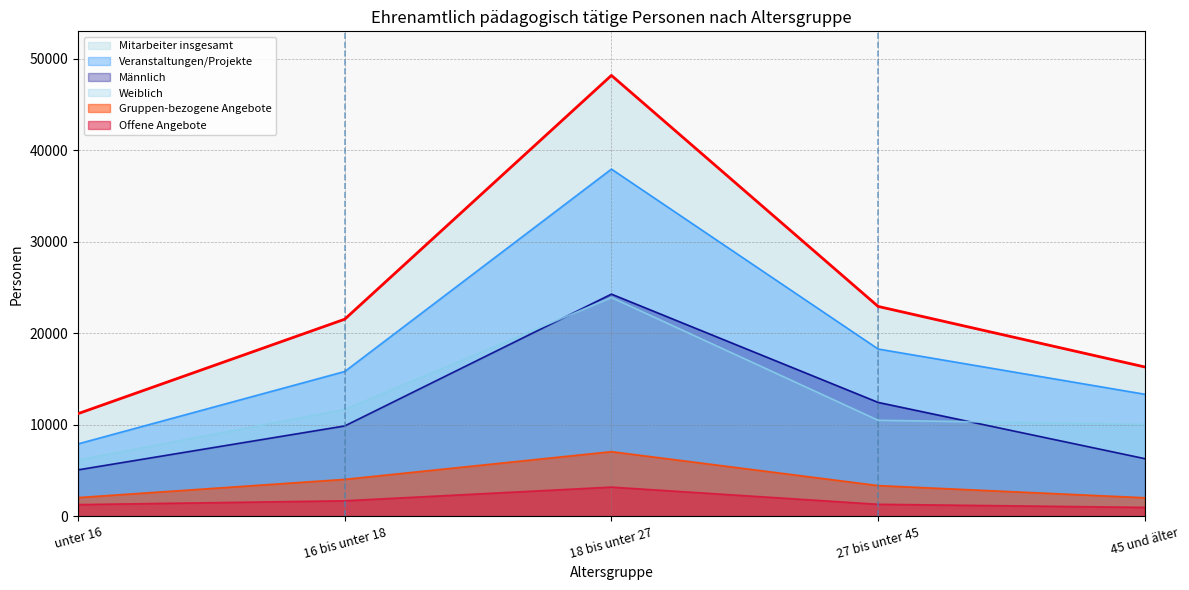

Reading right to left, transcribe all the data shown in this chart.

Mitarbeiter insgesamt: 16318	22938	48201	21540	11212
Offene Angebote: 964	1304	3183	1687	1268
Gruppen-bezogene Angebote: 2018	3349	7059	4028	2036
Veranstaltungen/Projekte: 13336	18285	37959	15825	7908
Männlich: 6294	12445	24285	9871	5067
Weiblich: 10024	10493	23916	11669	6145